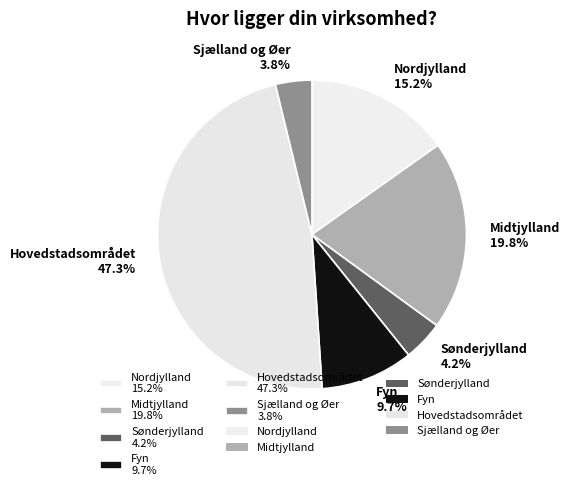

Which slice is the largest?

Hovedstadsområdet